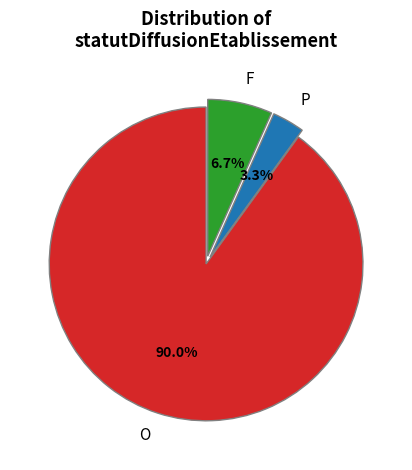

To the nearest percent, what is the combined percentage of F and O?

97%